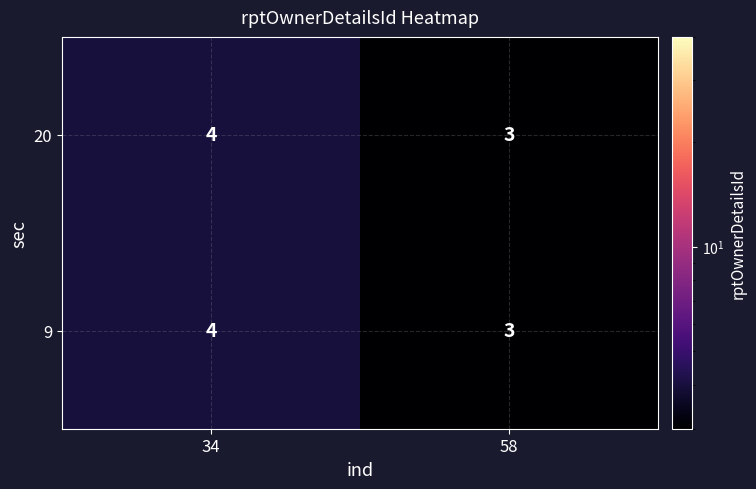

The 20 series shows 2 at 34. True or false?

False